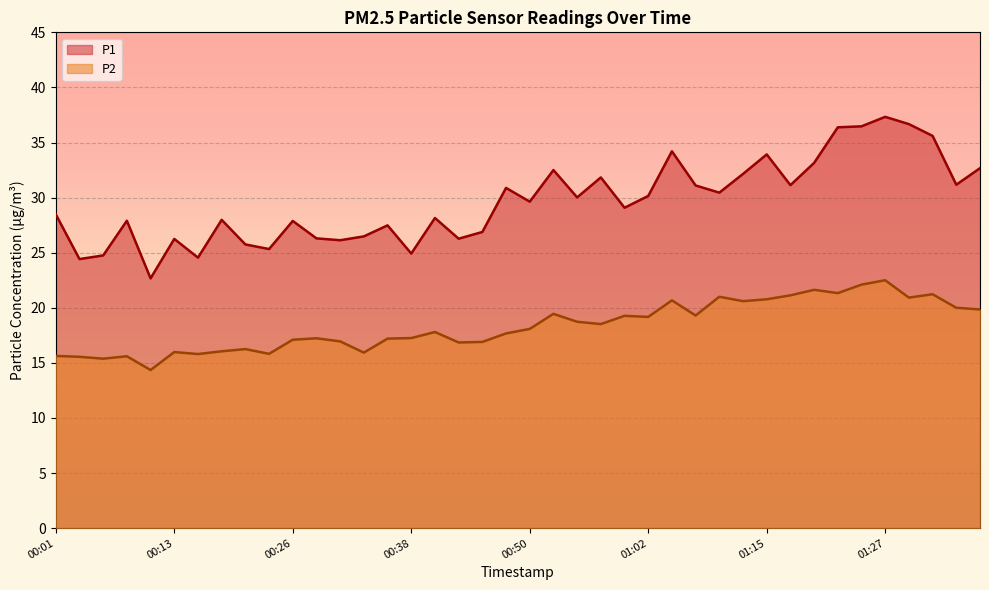

True or false: P2 has more than 2 points higher than both neighbors.

True